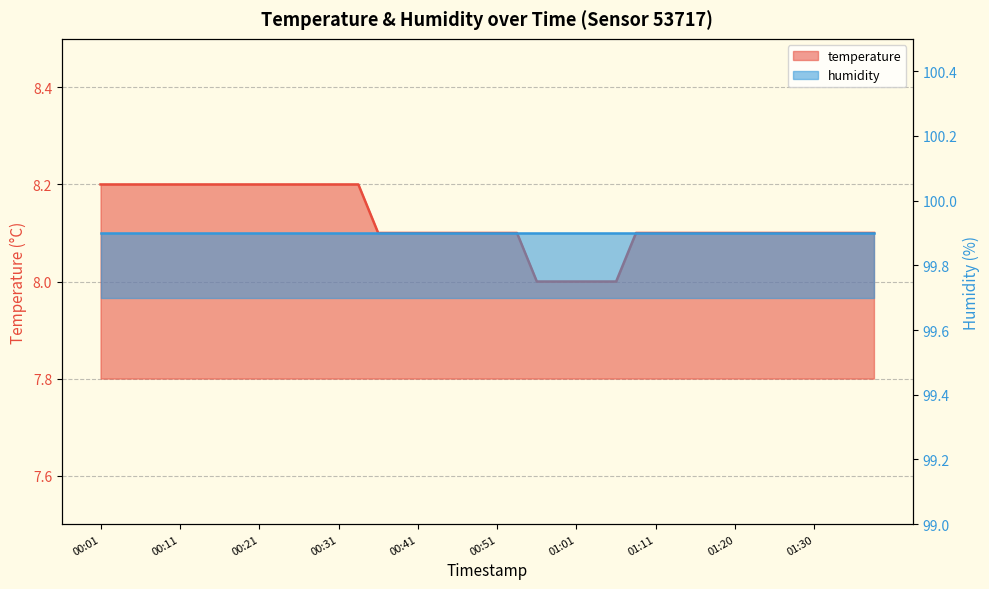

What is the greatest value displayed?

8.2